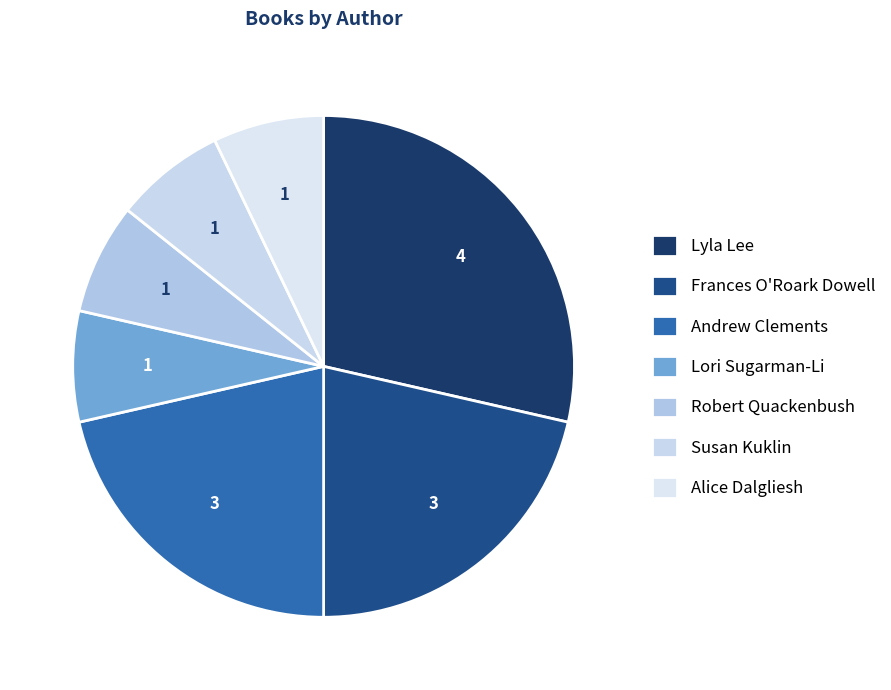

Rank the categories by value from lowest to highest.

Lori Sugarman-Li, Robert Quackenbush, Susan Kuklin, Alice Dalgliesh, Frances O'Roark Dowell, Andrew Clements, Lyla Lee